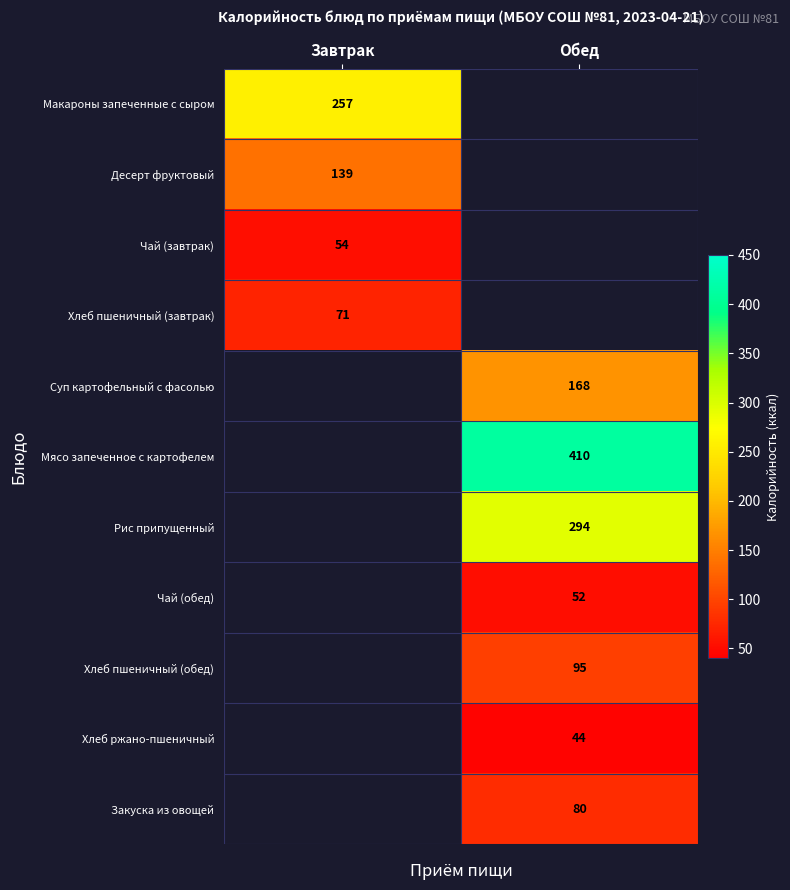

Which category has the highest value across all series?

Обед